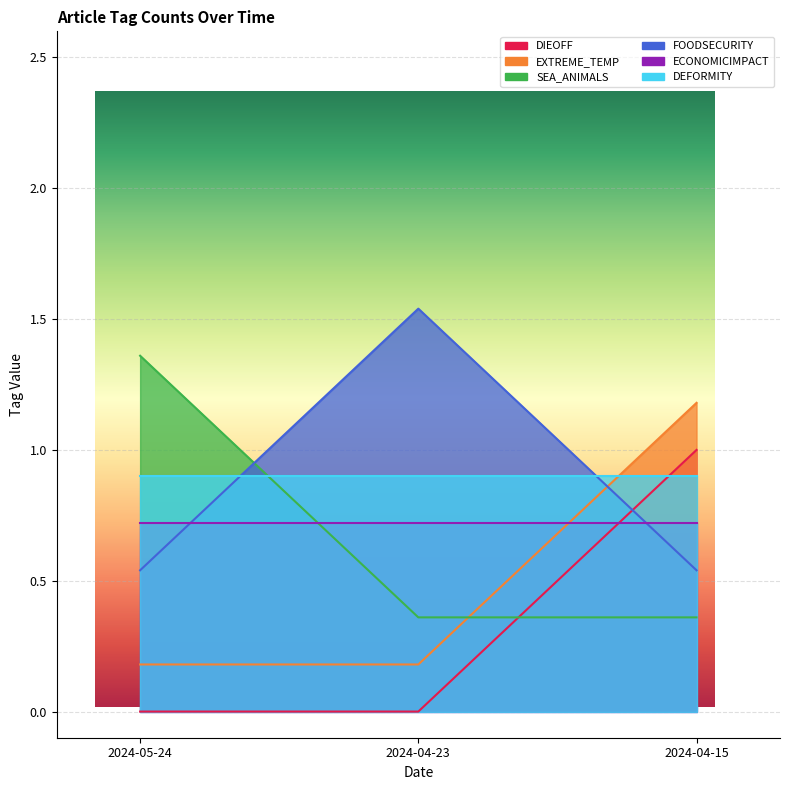

How many categories are shown in the chart?

3